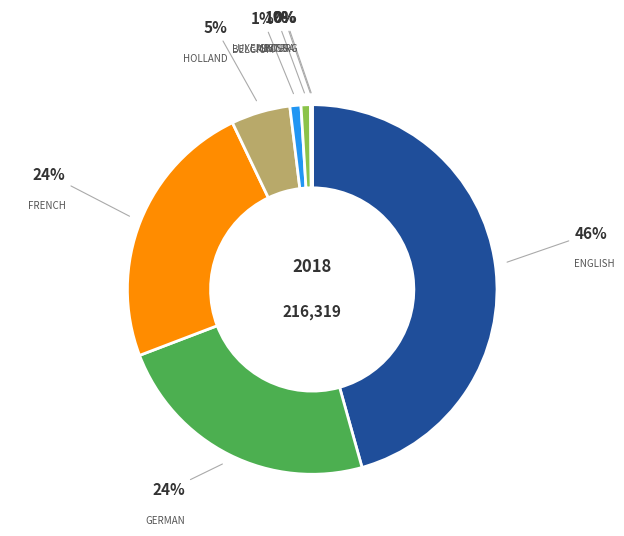

To the nearest percent, what is the average slice percentage?

12%